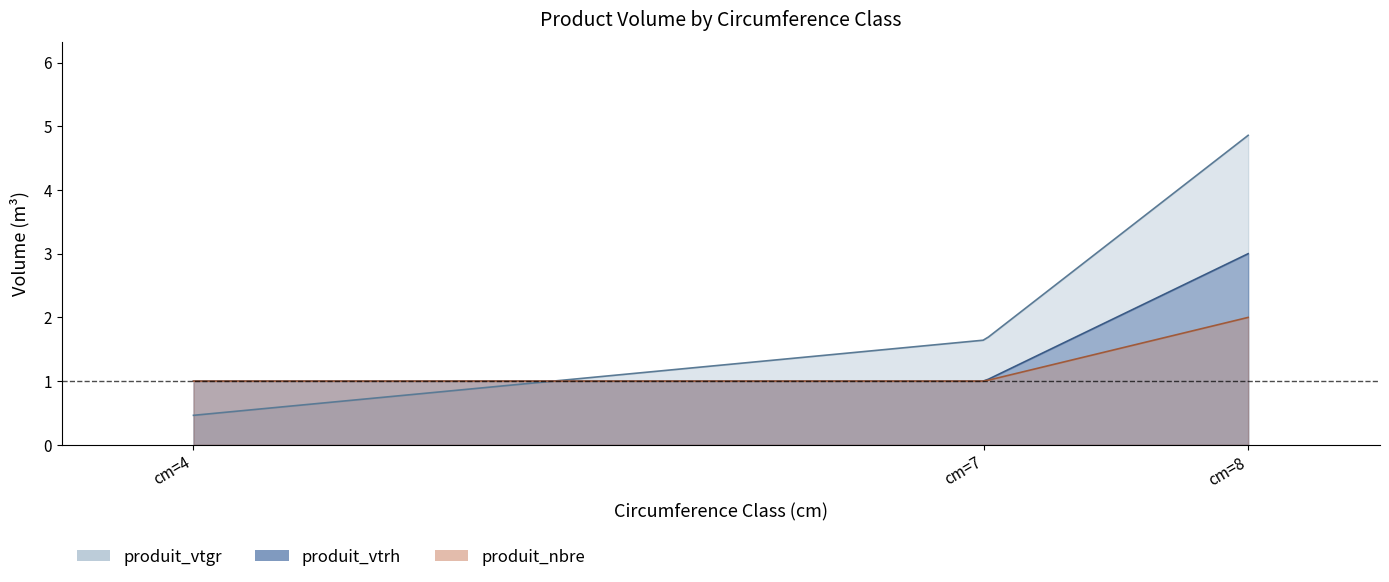

What is the value of the produit_vtrh point at the 2nd from the left?

1.0